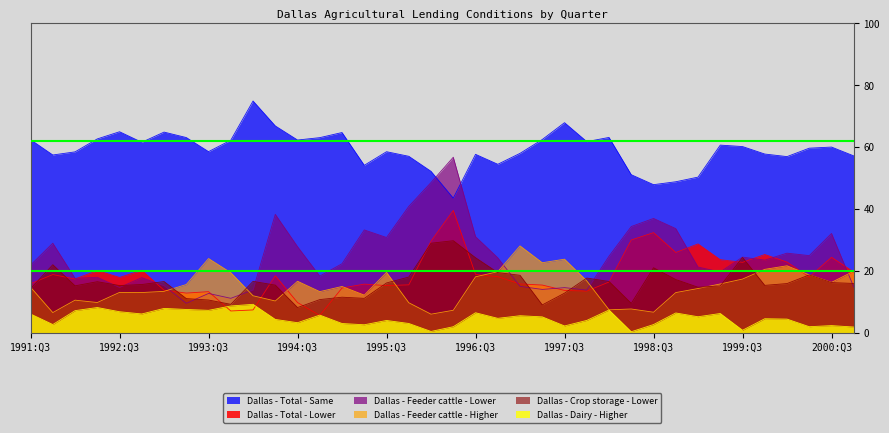

Is the value of Dallas - Feeder cattle - Lower at 1992:Q2 greater than the value of Dallas - Crop storage - Lower at 1994:Q1?

Yes